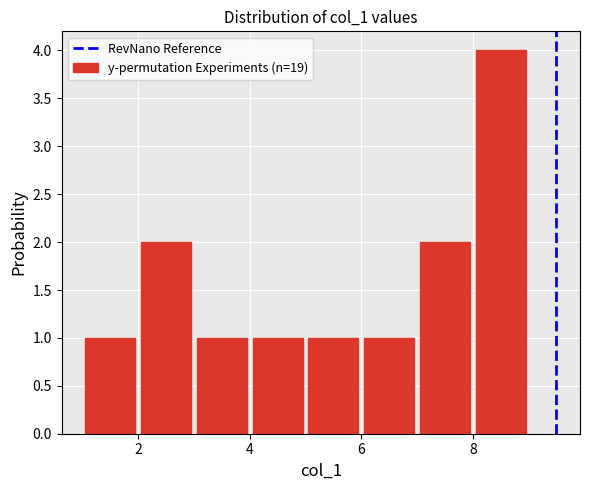

Reading left to right, transcribe this chart: for each bar, give the range it covers on the x-axis and its height. The values are not printed on the chart, so give them approximately, as read against the axis.

1 to 2: 1
2 to 3: 2
3 to 4: 1
4 to 5: 1
5 to 6: 1
6 to 7: 1
7 to 8: 2
8 to 9: 4